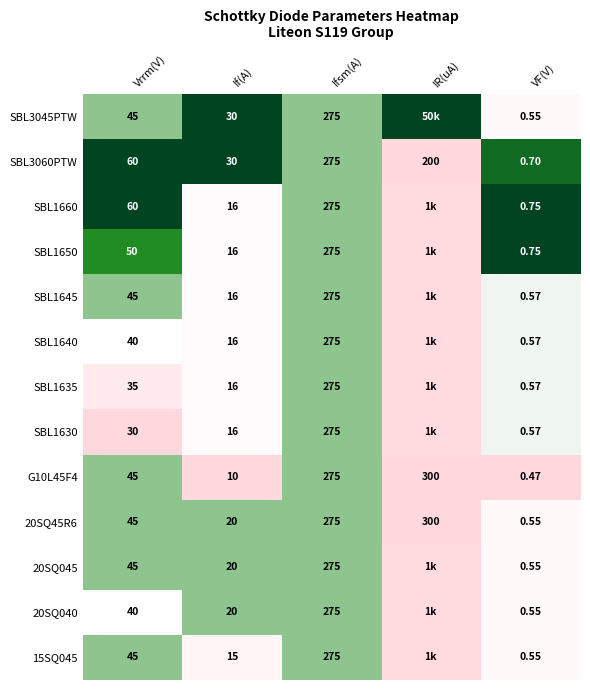

Is the value of SBL1660 at VF(V) greater than the value of SBL1640 at VF(V)?

Yes